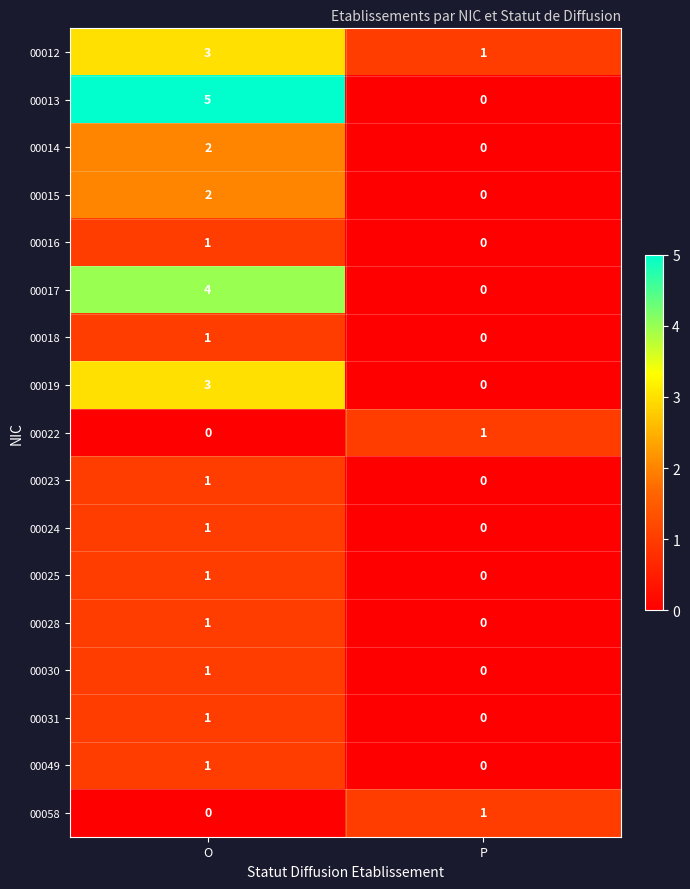

What is the sum of the 00017 values at O and P?

4